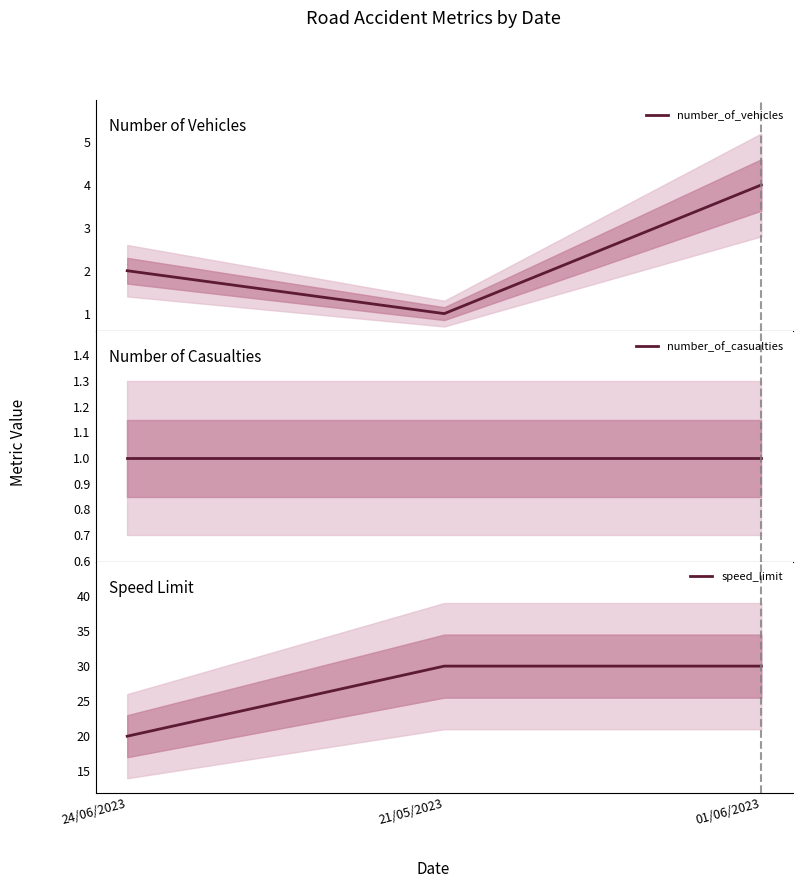

At 21/05/2023, list the series in order from smallest to largest.

number_of_vehicles, number_of_casualties, speed_limit